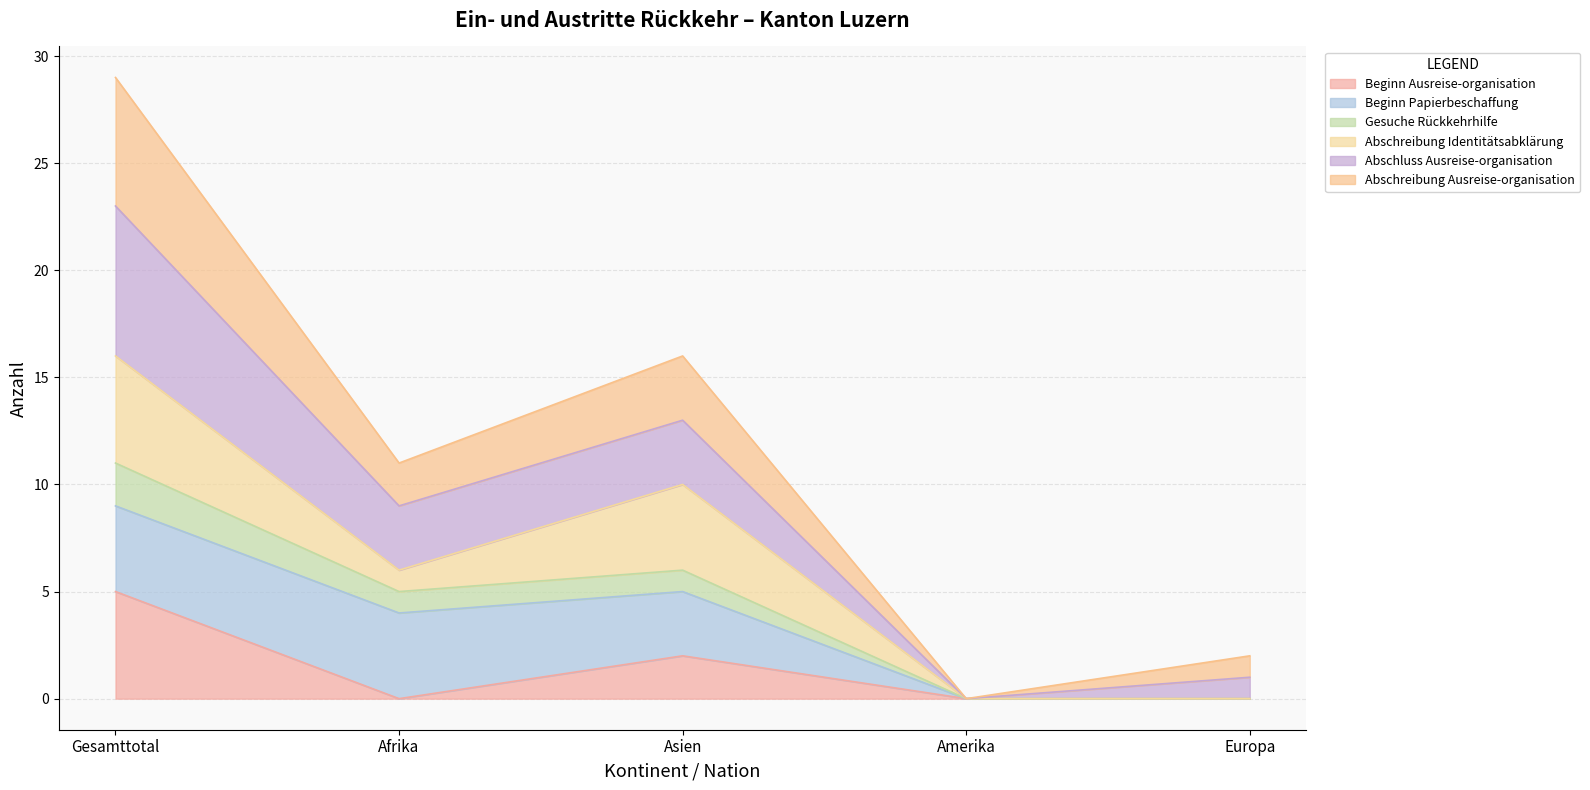

True or false: Beginn Ausreise-organisation has a value of 0 at Amerika.

True